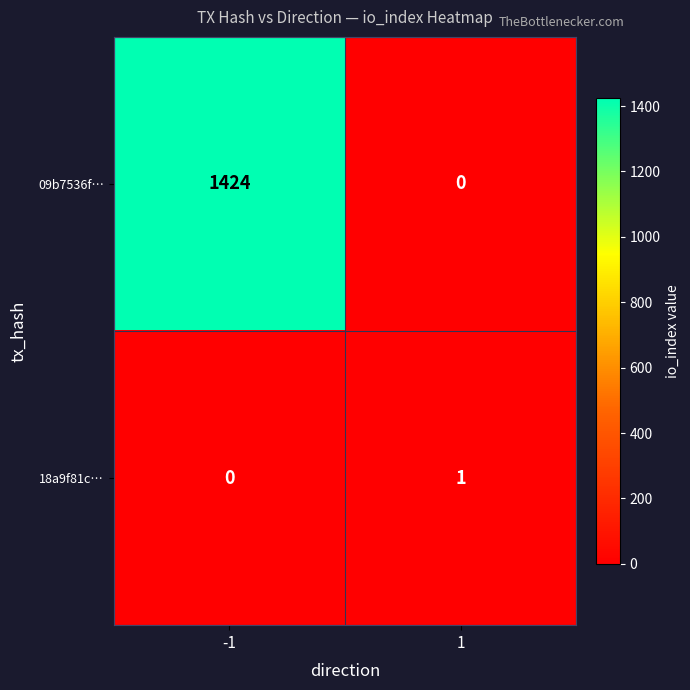

How many categories are shown in the chart?

2